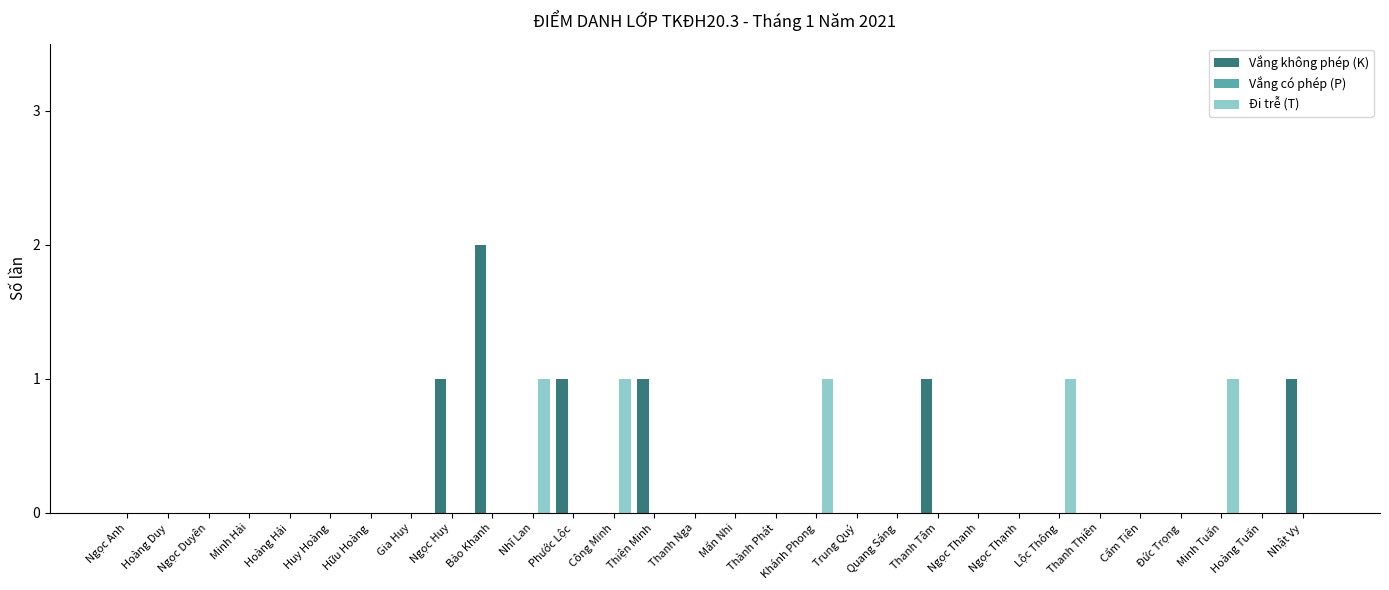

What is the maximum value shown in the chart?

2